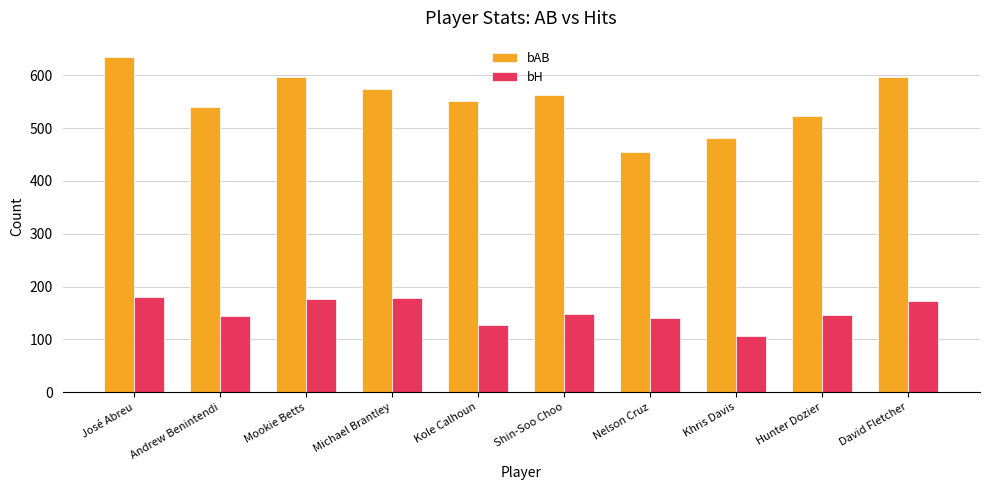

What is the sum of all bH values?

1522